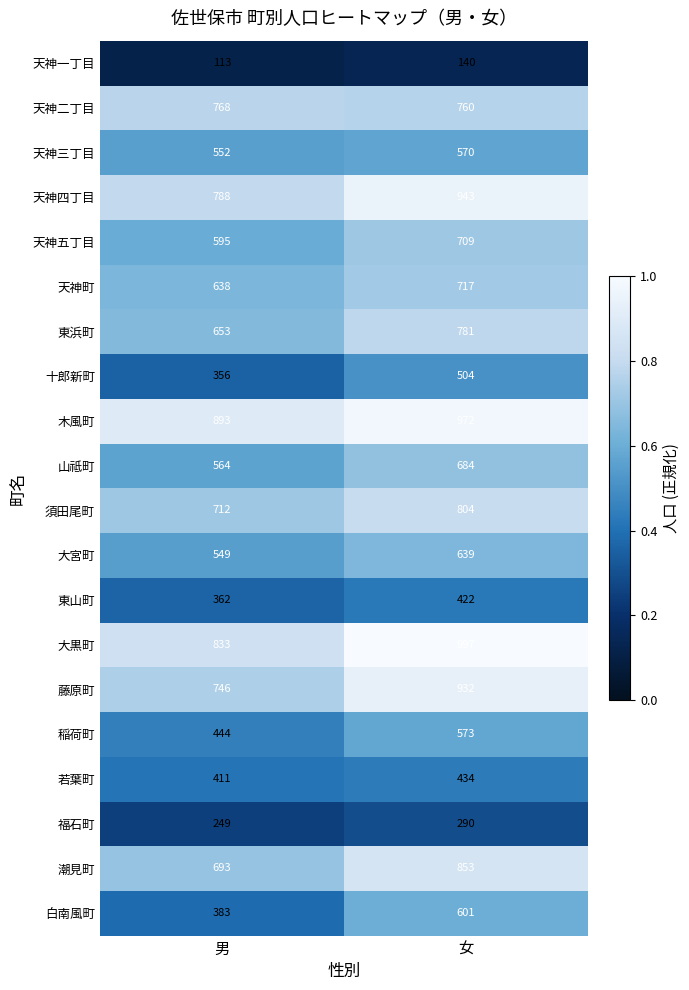

Which series has the widest spread of values?

白南風町